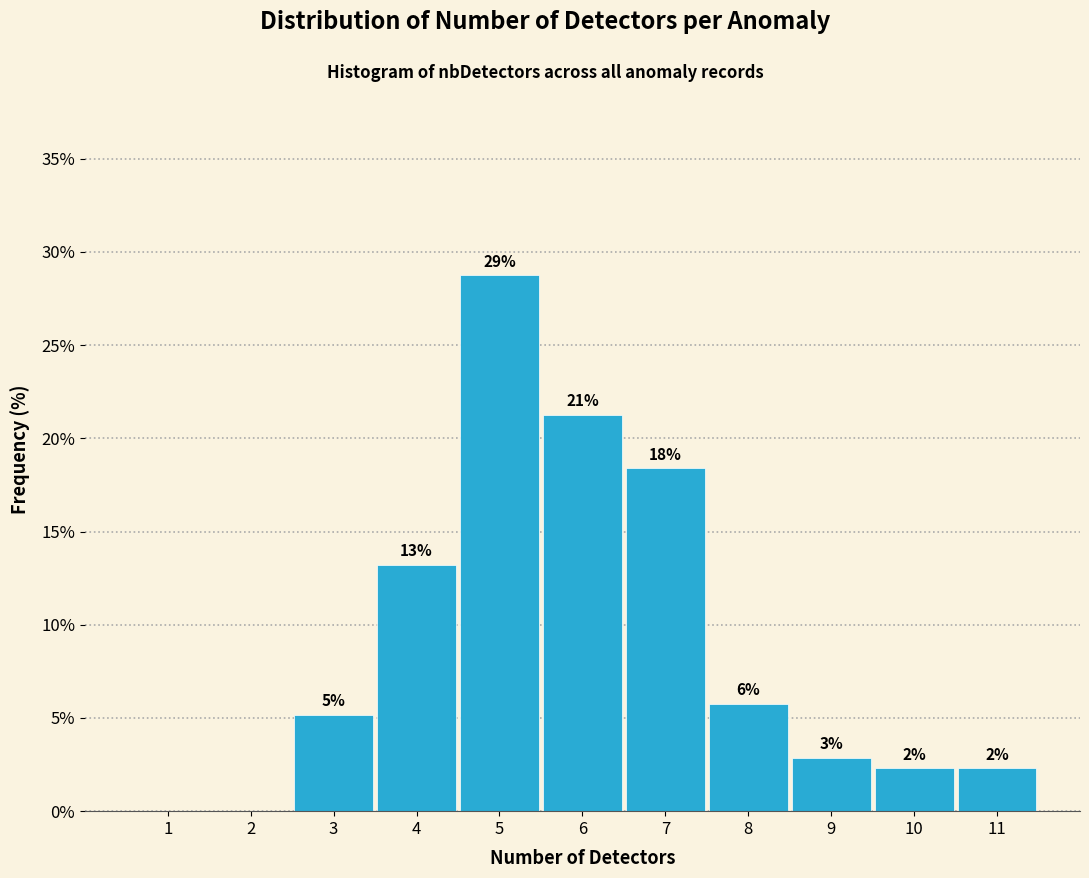

Are the bars horizontal?

No